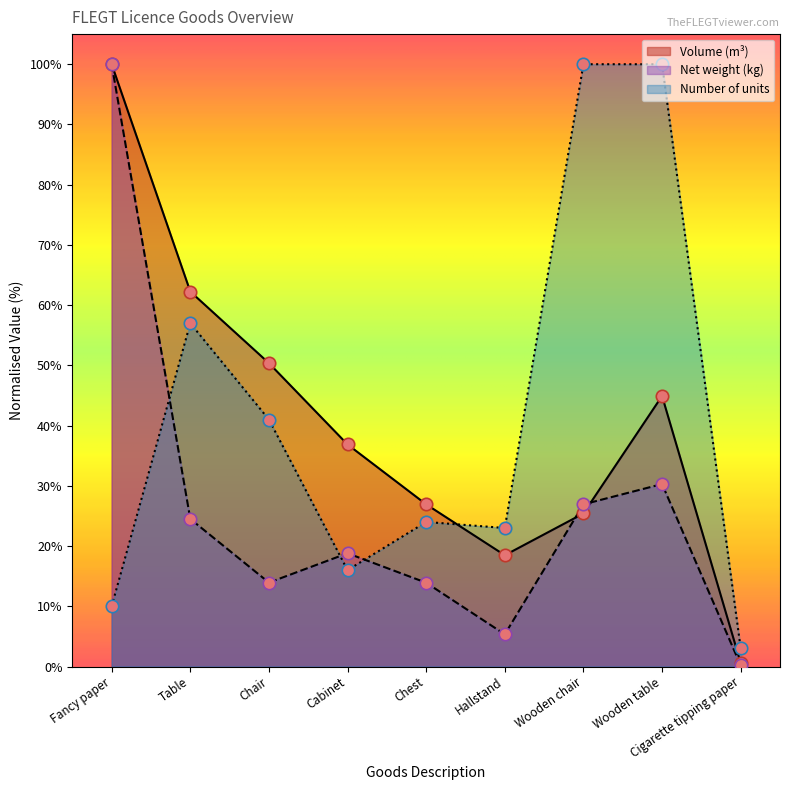

At how many categories does at least one series exceed 67?

3